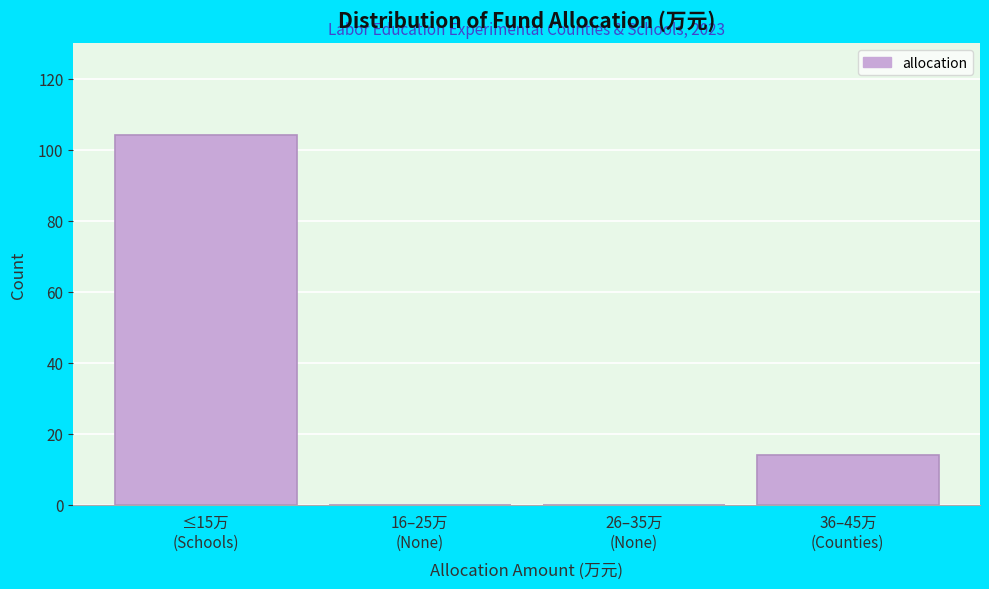

What is the greatest value displayed?

104